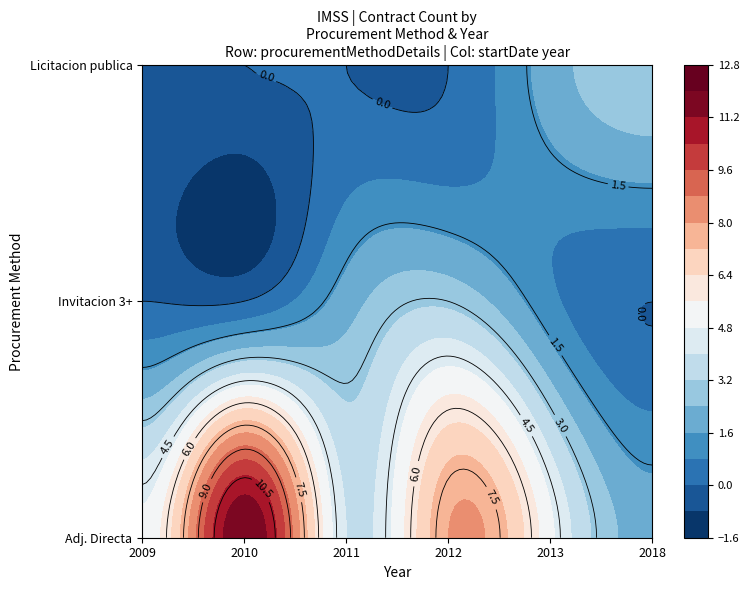

List the labels in order of Invitacion a cuando menos tres value, smallest first.

2009, 2010, 2018, 2013, 2011, 2012